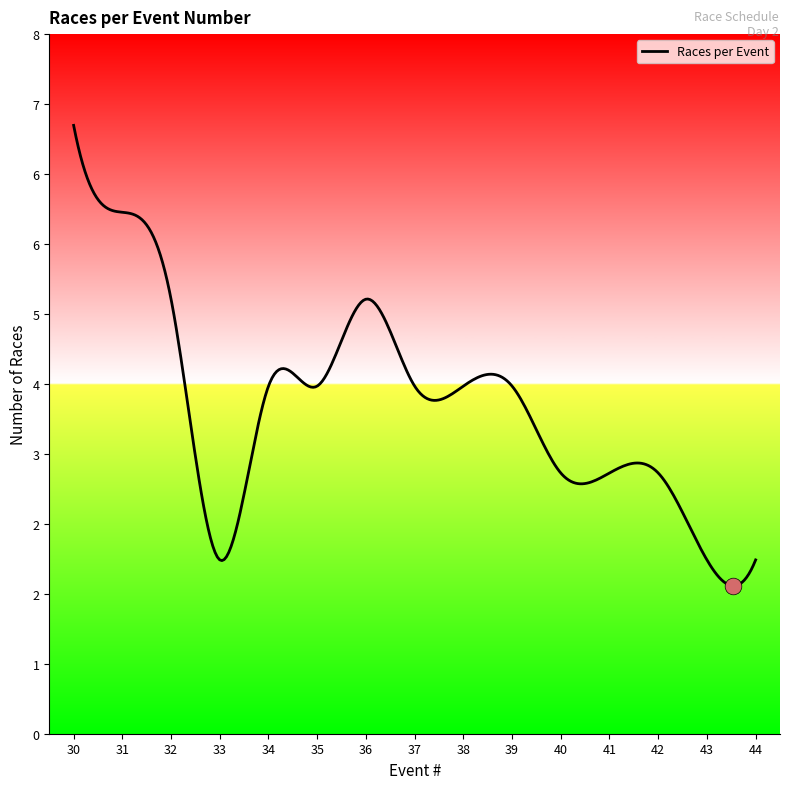

What is the minimum value shown in the chart?

2